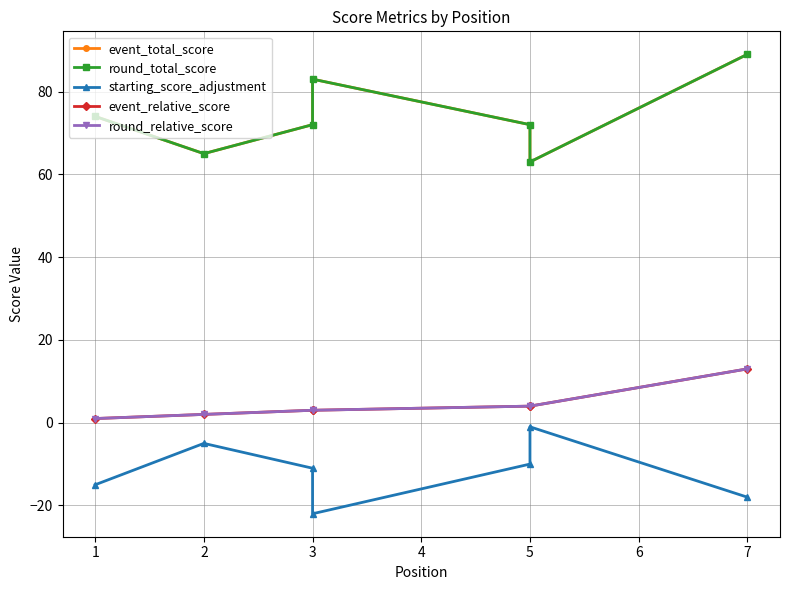

Does the chart display data point markers on the line(s)?

Yes